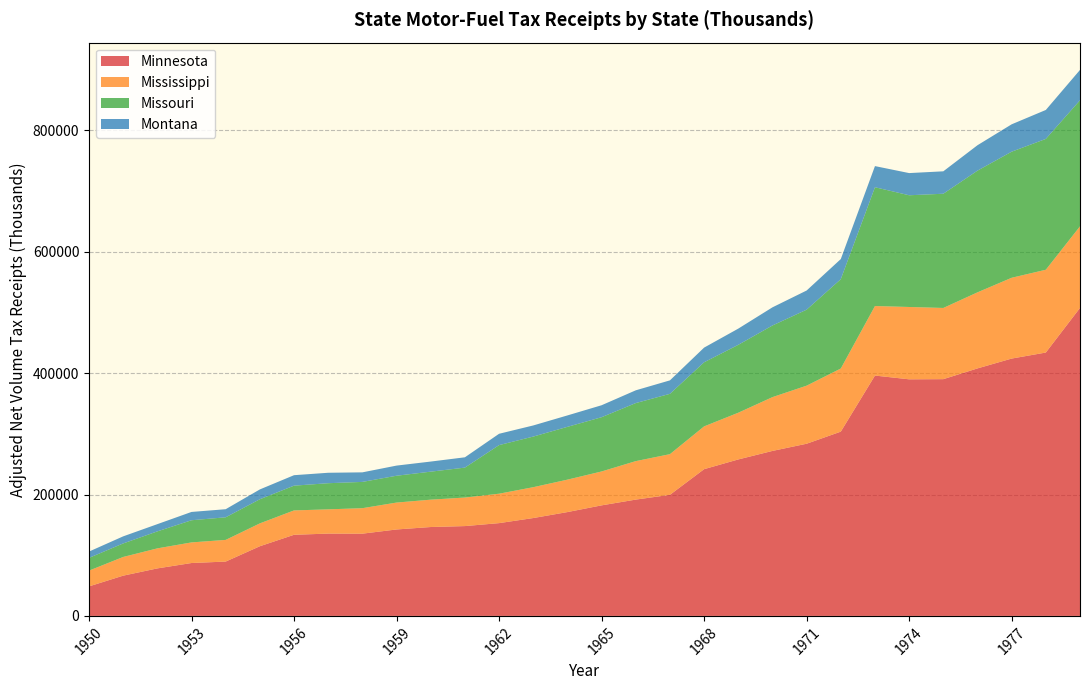

Reading left to right, list all the values displayed in this chart.

Minnesota: 48624	66316	78275	87156	89535	114810	133672	135648	135515	142435	146481	148012	152884	161258	171088	182168	191659	199520	241798	257834	271867	283723	303648	396068	389864	390135	407852	424074	434010	507556
Mississippi: 25990	30809	33013	33959	35712	37665	40167	39951	42007	44338	45066	47026	48498	50849	53440	55862	63400	67017	70513	76989	88658	95693	104028	114569	119214	117332	125341	133151	136441	134423
Missouri: 20989	22281	27986	36524	37233	39766	40783	43076	43295	44211	46154	49334	80067	83413	87021	89404	95674	99427	105634	111885	118055	125232	147213	195769	184107	188227	200543	207772	215596	207754
Montana: 10397	11670	11917	13679	13339	16189	17258	17203	15746	16713	16637	16984	18680	18322	18812	19714	21007	22183	24168	26701	29903	31556	33152	34830	36547	36946	41895	45109	47706	50007